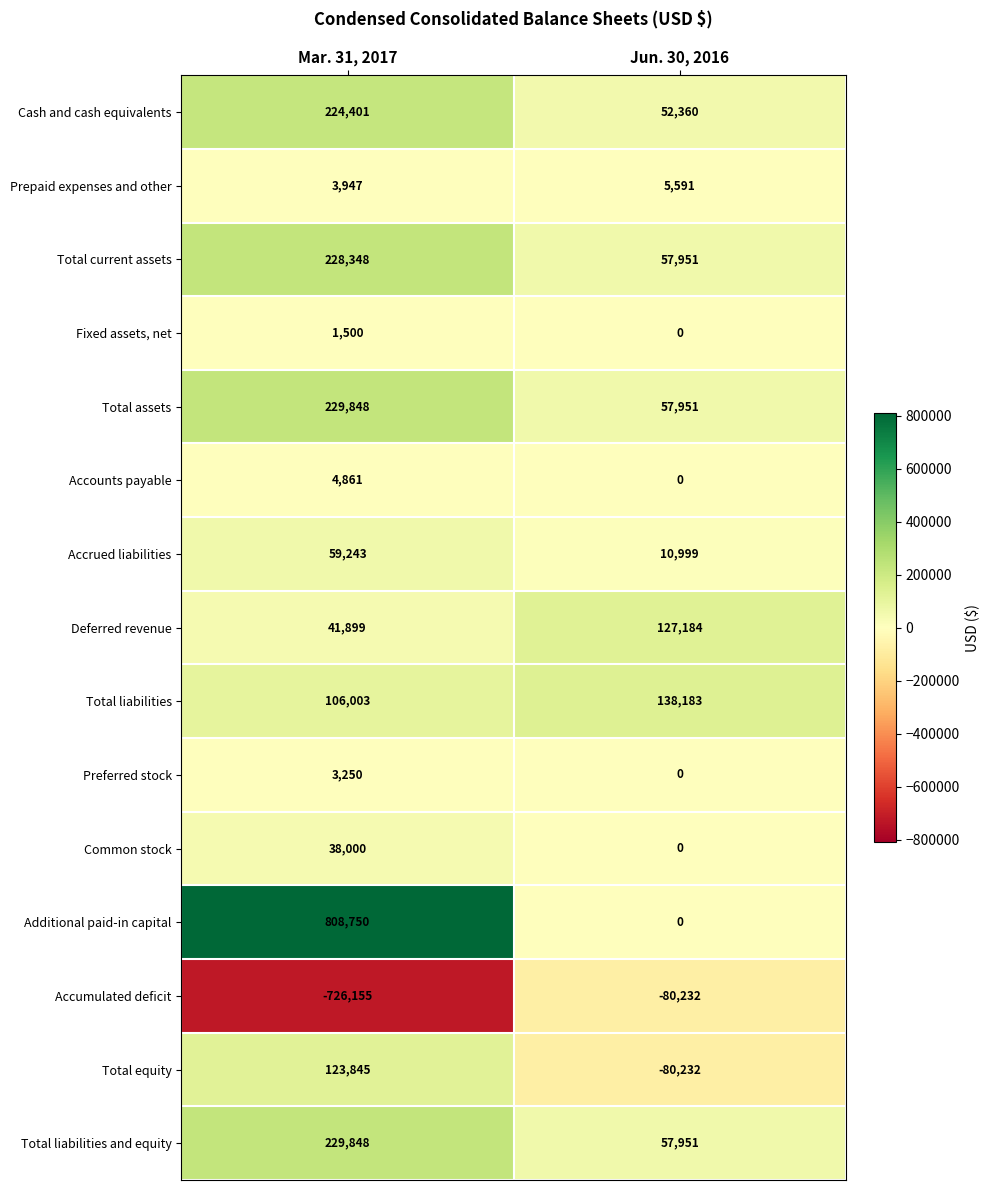

Reading left to right, list all the values displayed in this chart.

Cash and cash equivalents: Mar. 31, 2017=224401	Jun. 30, 2016=52360
Prepaid expenses and other: Mar. 31, 2017=3947	Jun. 30, 2016=5591
Total current assets: Mar. 31, 2017=228348	Jun. 30, 2016=57951
Fixed assets, net: Mar. 31, 2017=1500	Jun. 30, 2016=0
Total assets: Mar. 31, 2017=229848	Jun. 30, 2016=57951
Accounts payable: Mar. 31, 2017=4861	Jun. 30, 2016=0
Accrued liabilities: Mar. 31, 2017=59243	Jun. 30, 2016=10999
Deferred revenue: Mar. 31, 2017=41899	Jun. 30, 2016=127184
Total liabilities: Mar. 31, 2017=106003	Jun. 30, 2016=138183
Preferred stock: Mar. 31, 2017=3250	Jun. 30, 2016=0
Common stock: Mar. 31, 2017=38000	Jun. 30, 2016=0
Additional paid-in capital: Mar. 31, 2017=808750	Jun. 30, 2016=0
Accumulated deficit: Mar. 31, 2017=-726155	Jun. 30, 2016=-80232
Total equity: Mar. 31, 2017=123845	Jun. 30, 2016=-80232
Total liabilities and equity: Mar. 31, 2017=229848	Jun. 30, 2016=57951